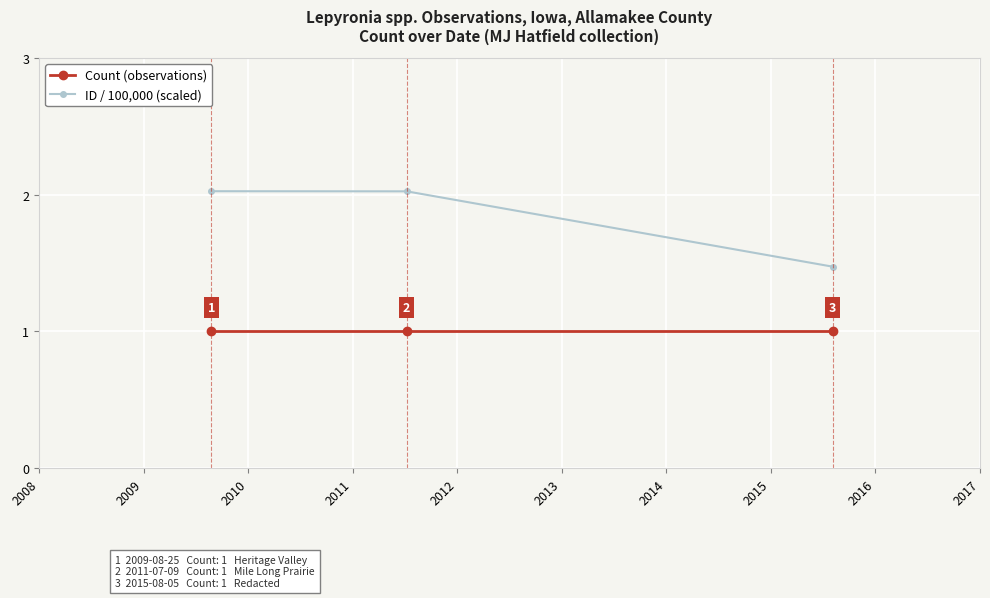

List the series in order of their overall mean, lowest first.

Count (observations), ID / 100,000 (scaled)